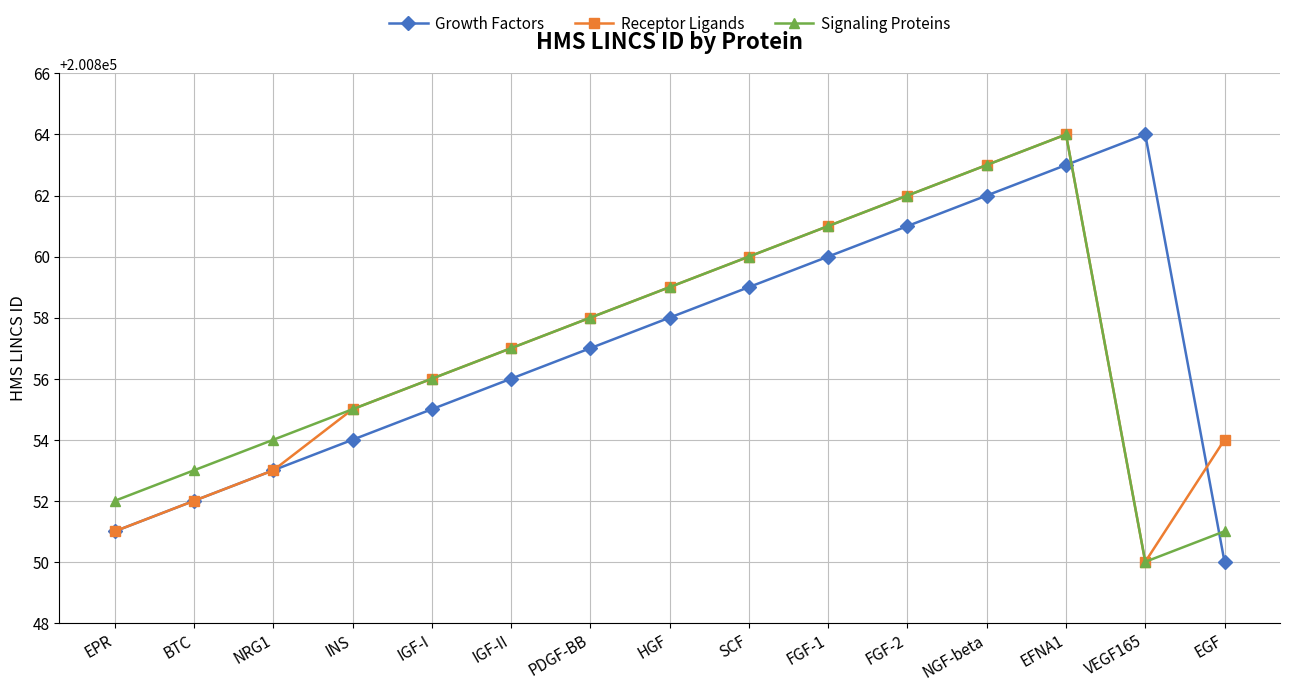

How many times do Growth Factors and Signaling Proteins cross each other?

2